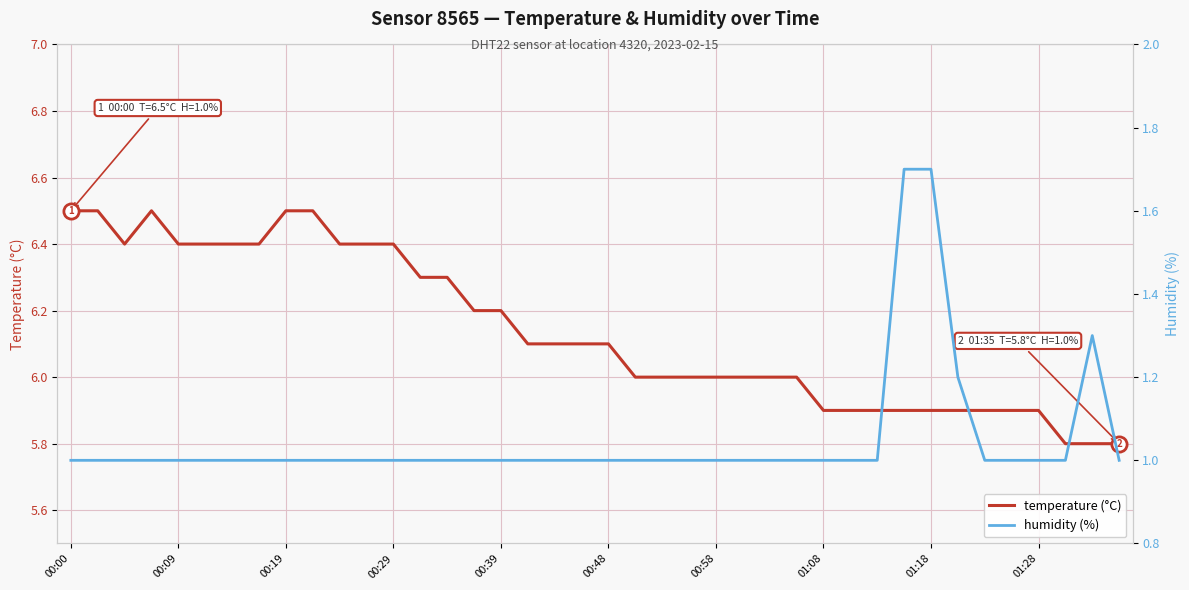

At which category is the sum across all series the highest?

31